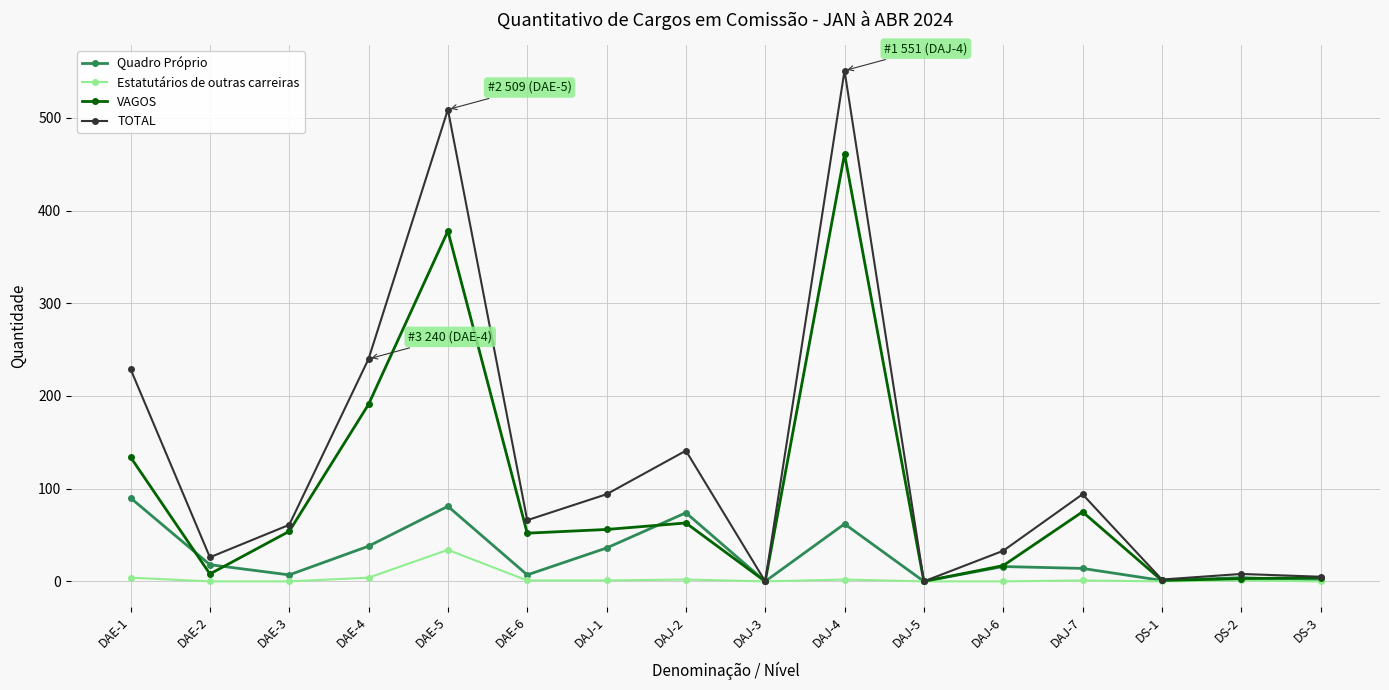

What is the highest value of the TOTAL series?

551